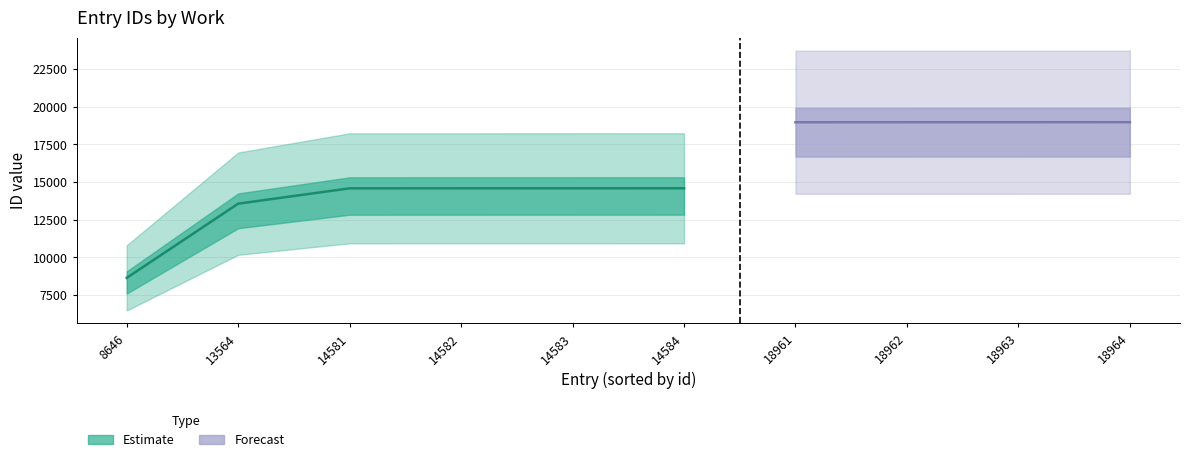

What is the smallest value displayed?

8646